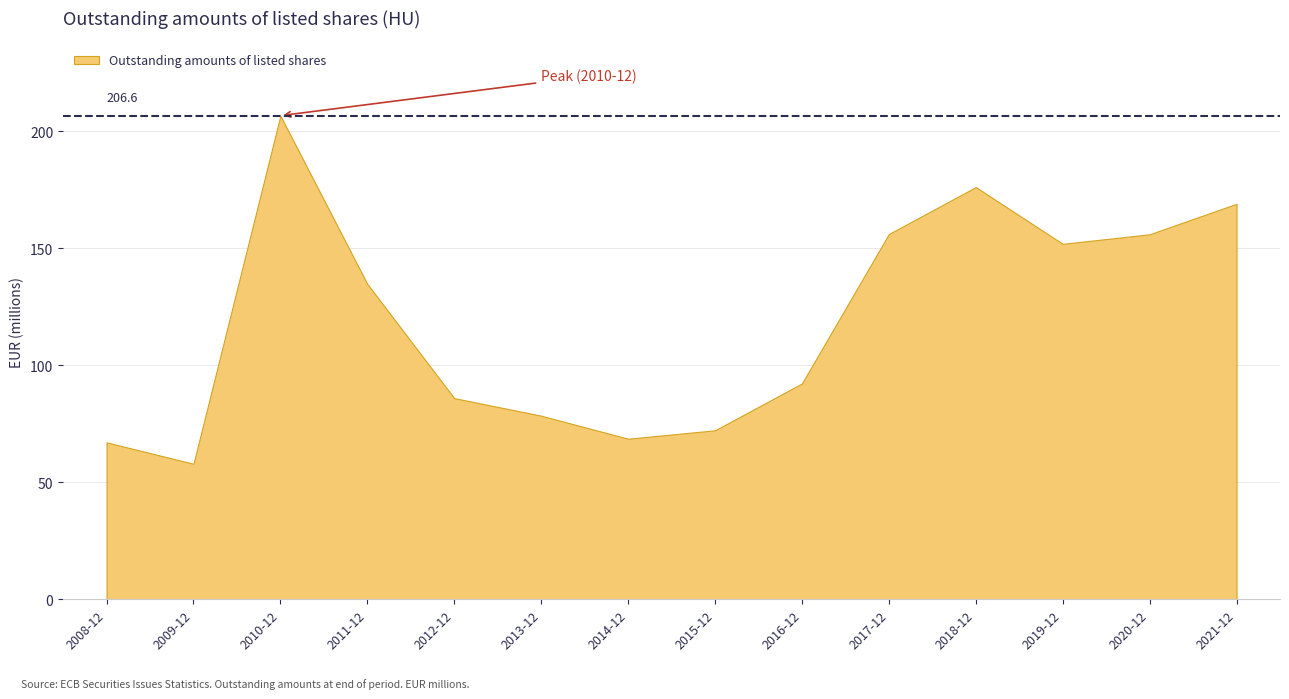

Reading right to left, transcribe all the data shown in this chart.

2021-12=169.0	2020-12=155.9	2019-12=151.9	2018-12=176.1	2017-12=156.0	2016-12=92.2	2015-12=72.2	2014-12=68.6	2013-12=78.4	2012-12=85.9	2011-12=134.7	2010-12=206.6	2009-12=57.9	2008-12=67.0